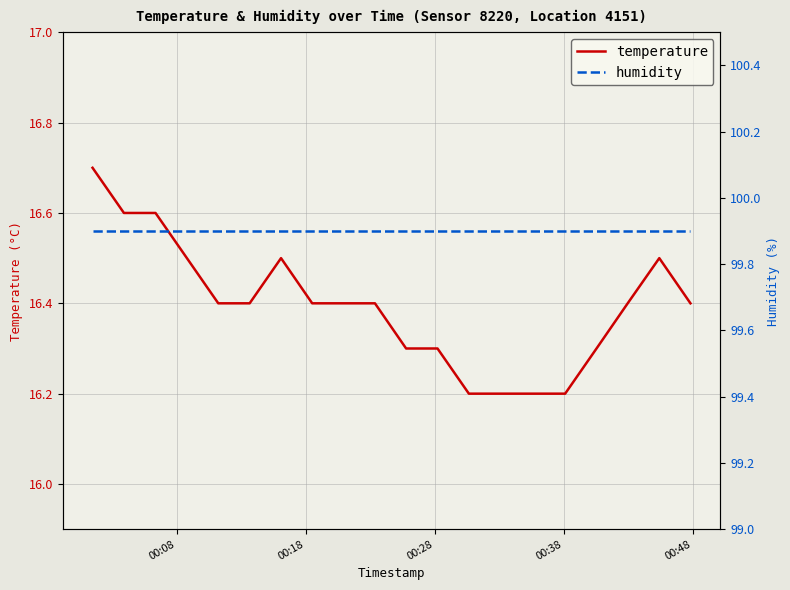

True or false: humidity and temperature cross at least once.

False